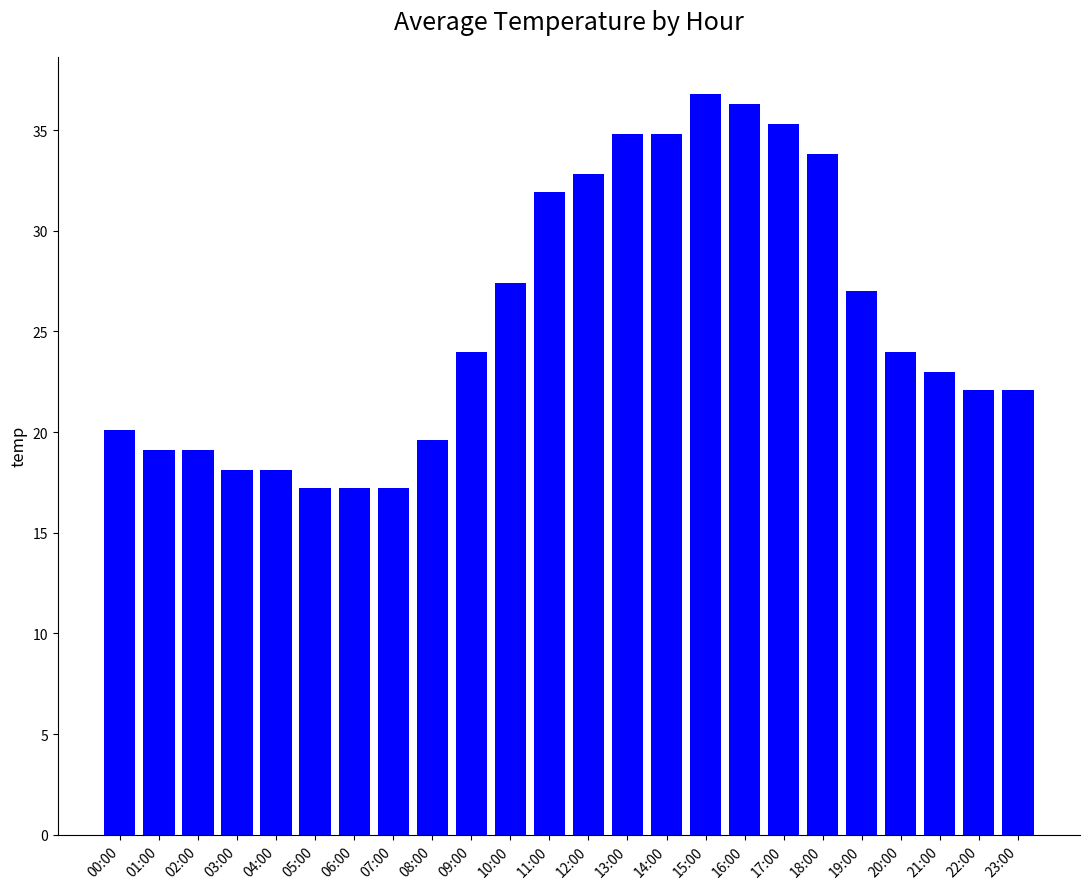

True or false: the data shows 6.5 at 20:00.

False